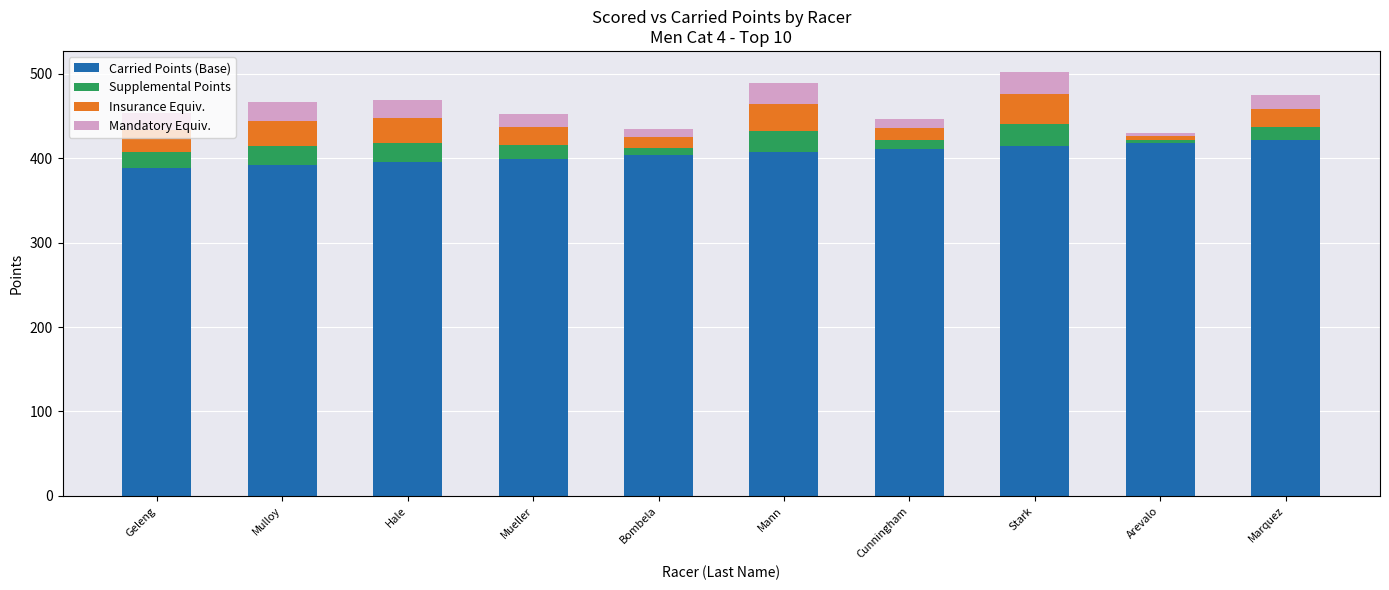

Does the chart contain stacked bars?

Yes